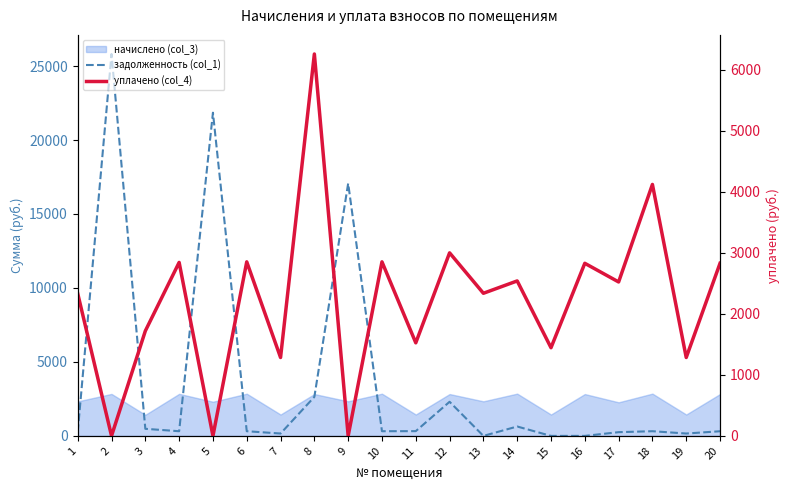

What is the value of the задолженность (col_1) point at the 1st from the left?

259.2